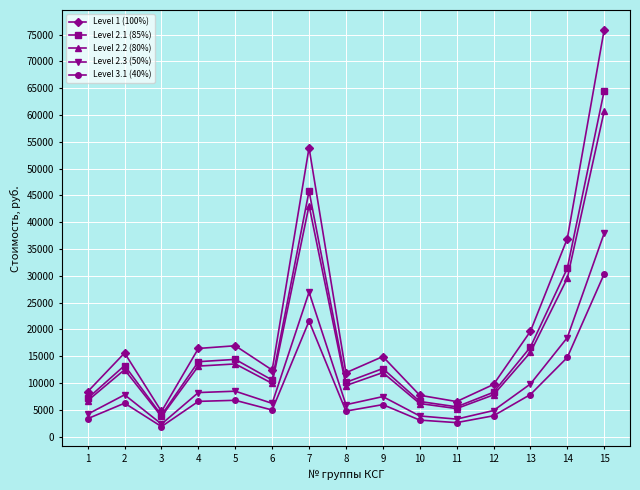

What is the smallest value displayed?

1880.7